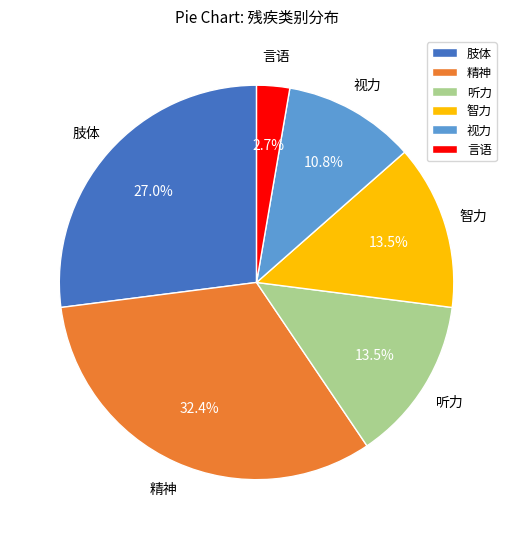

Which slice is the largest?

精神